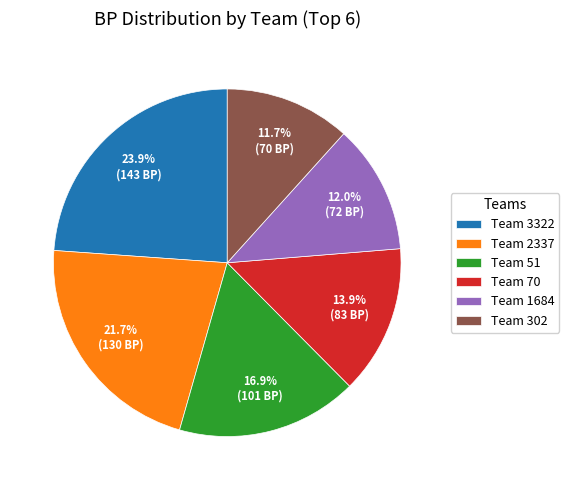

Is Team 51 the majority of the pie?

No